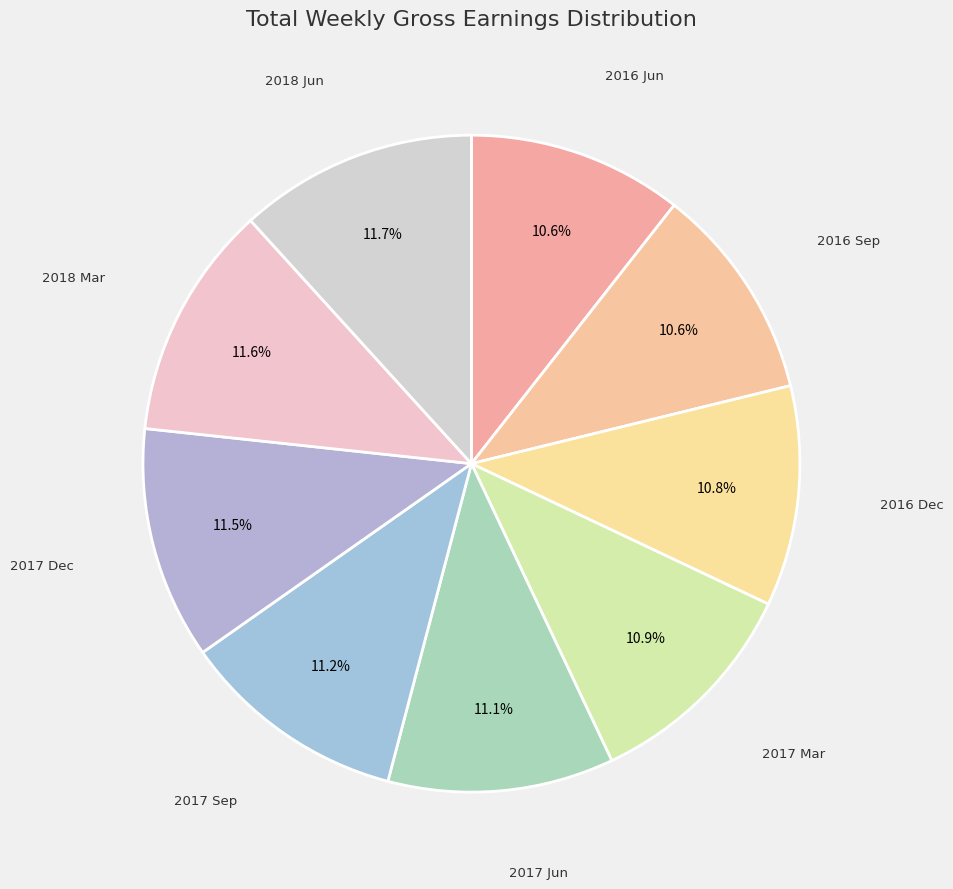

What percentage is the 2016 Sep slice, to the nearest percent?

11%